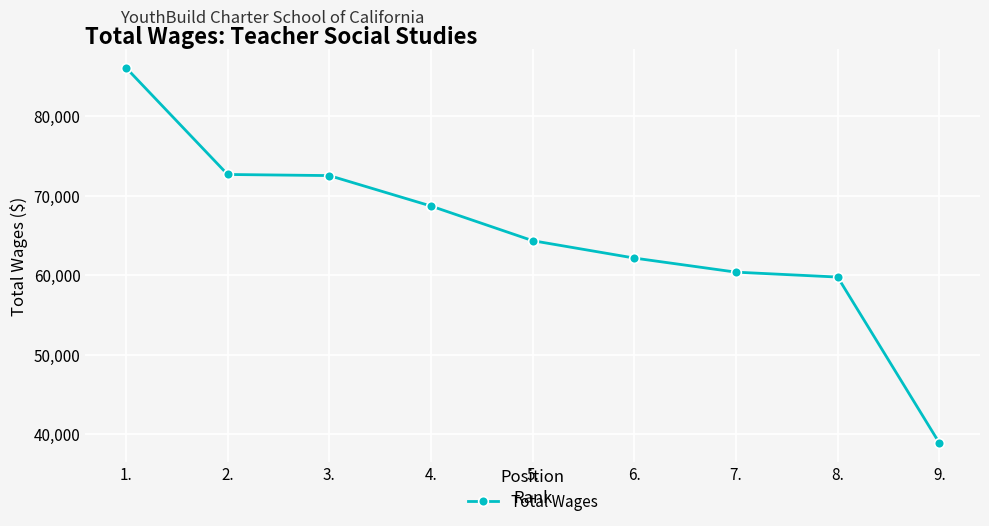

What position from the right is 3.?

7